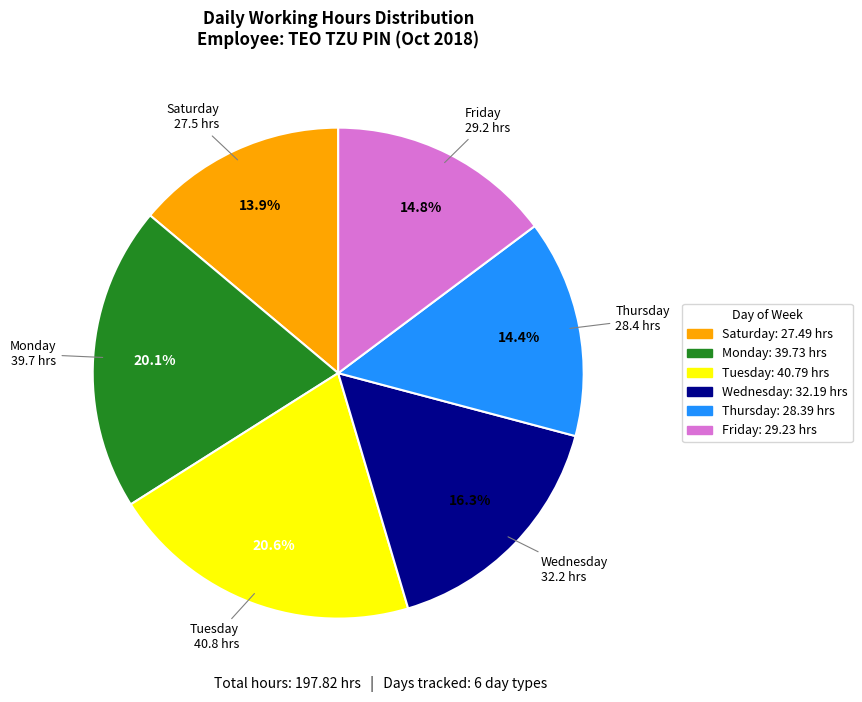

Is there a majority slice in this chart?

No